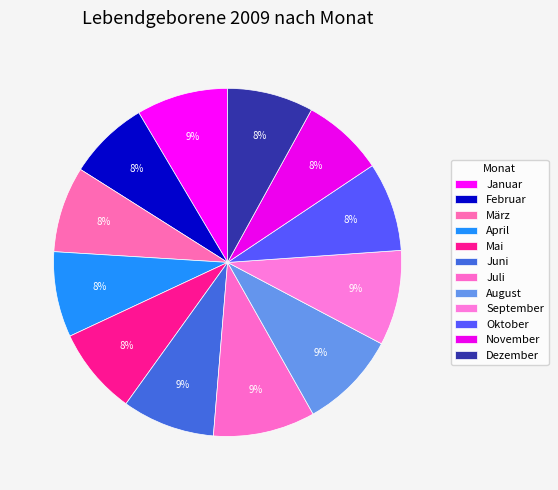

Count the number of slices in the pie.

12